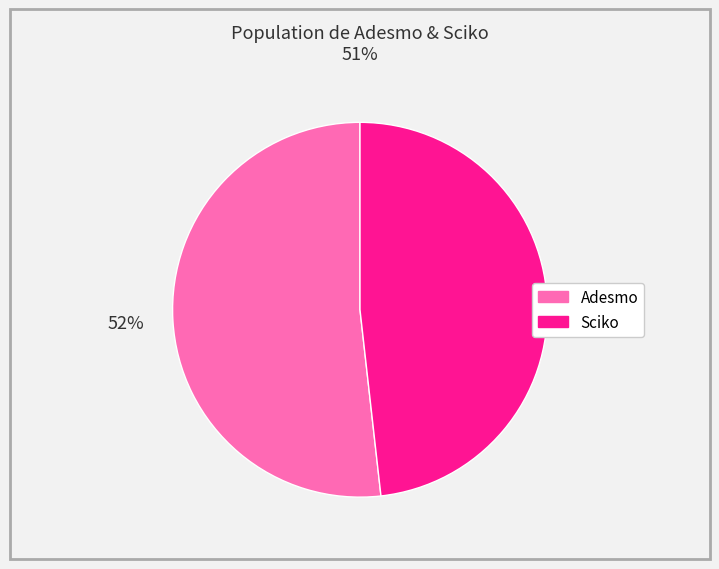

Is there a majority slice in this chart?

Yes